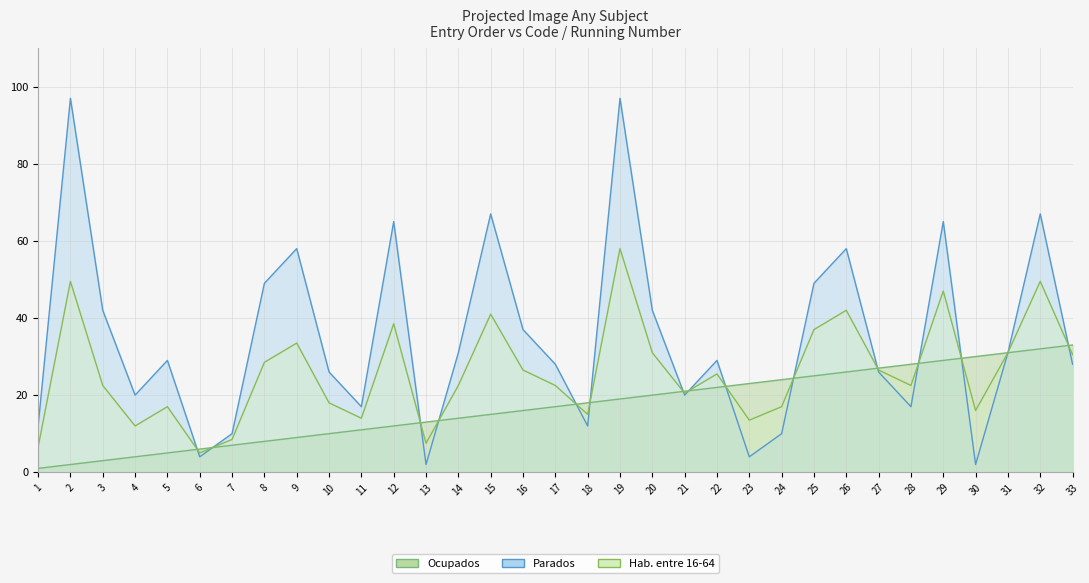

At which category is the sum across all series the highest?

19